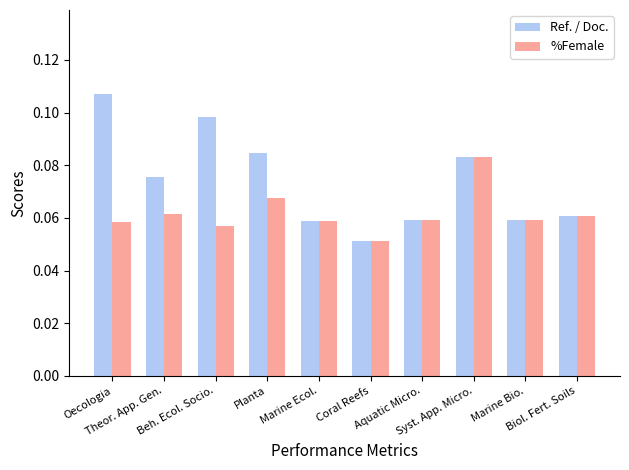

Count the %Female values in the range 0 to 1.

10